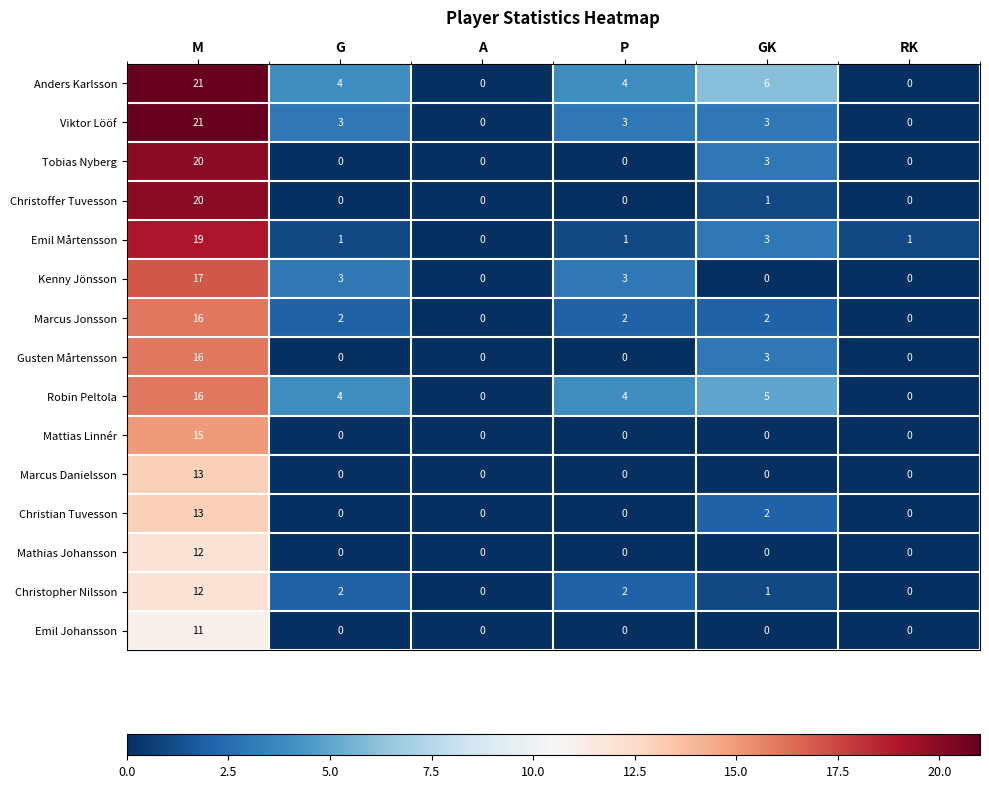

What is the spread (max minus min) of values at G?

4